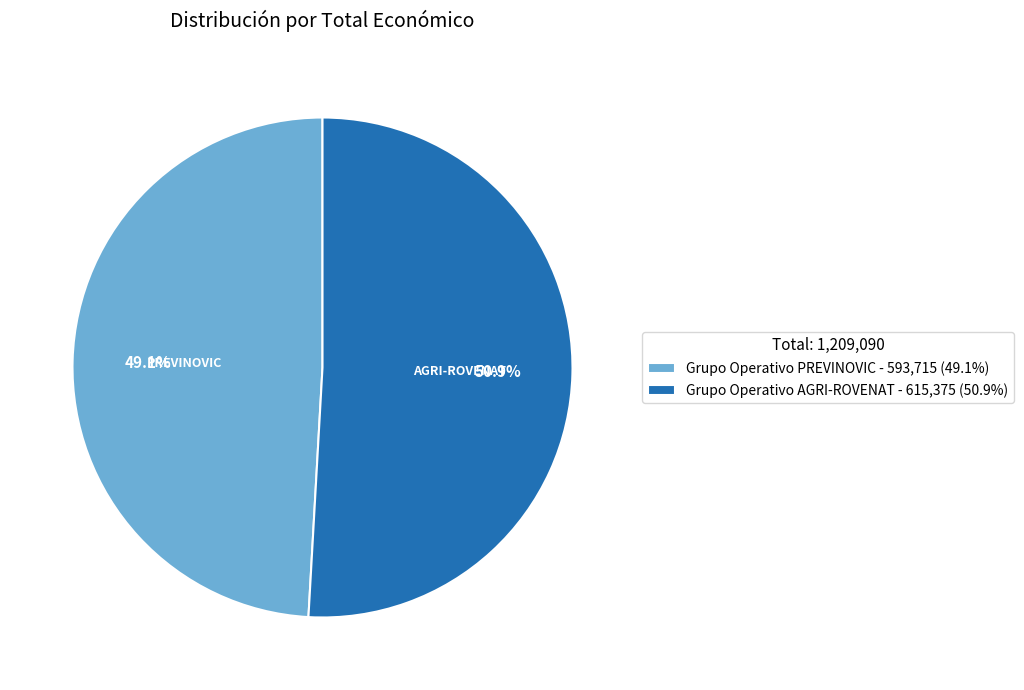

The Grupo Operativo AGRI-ROVENAT slice represents 51% of the pie. True or false?

True